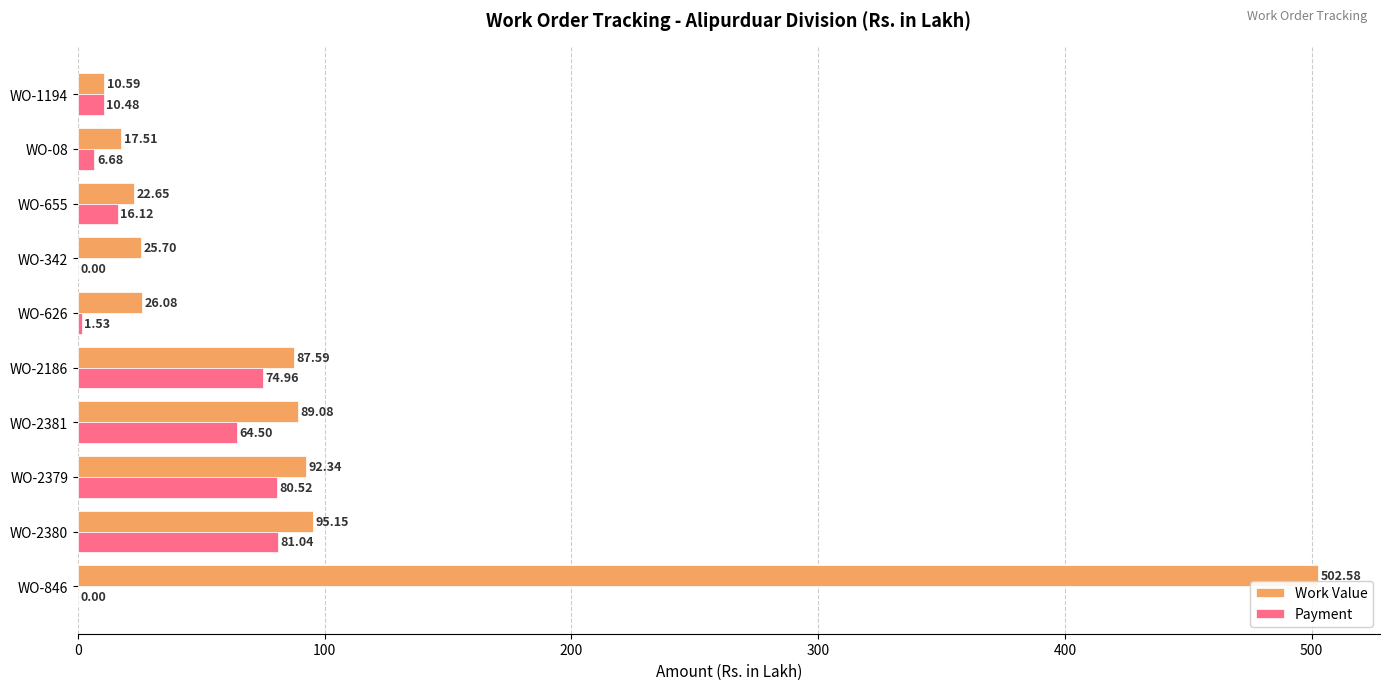

Between WO-2379 and WO-1194, which series saw the biggest shift?

Work Value